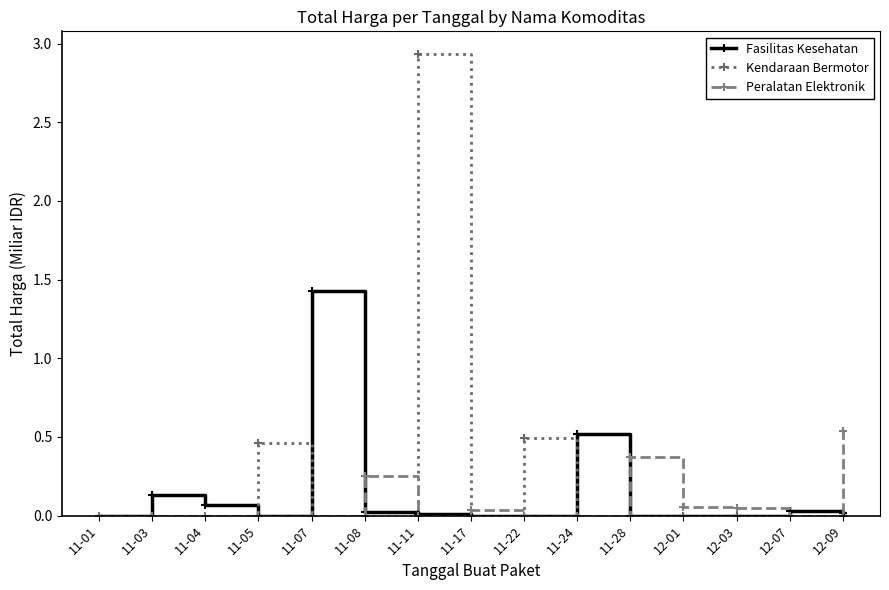

True or false: Kendaraan Bermotor has a value of -1.0 at 11-03.

False